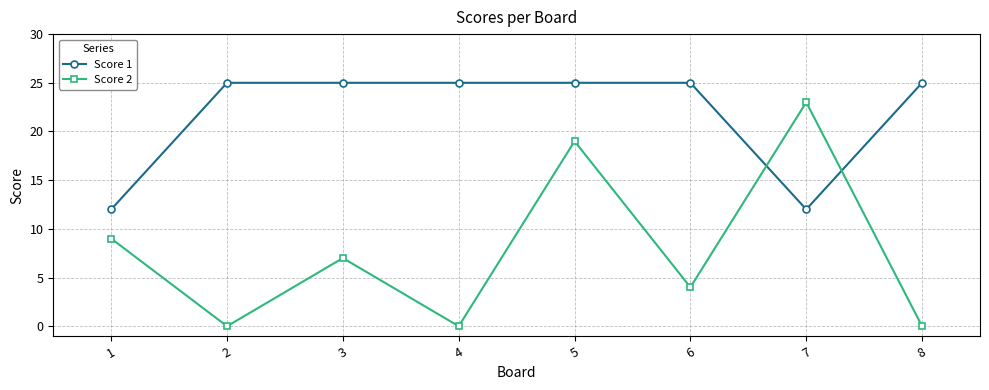

How many interior local peaks does the Score 2 series have?

3